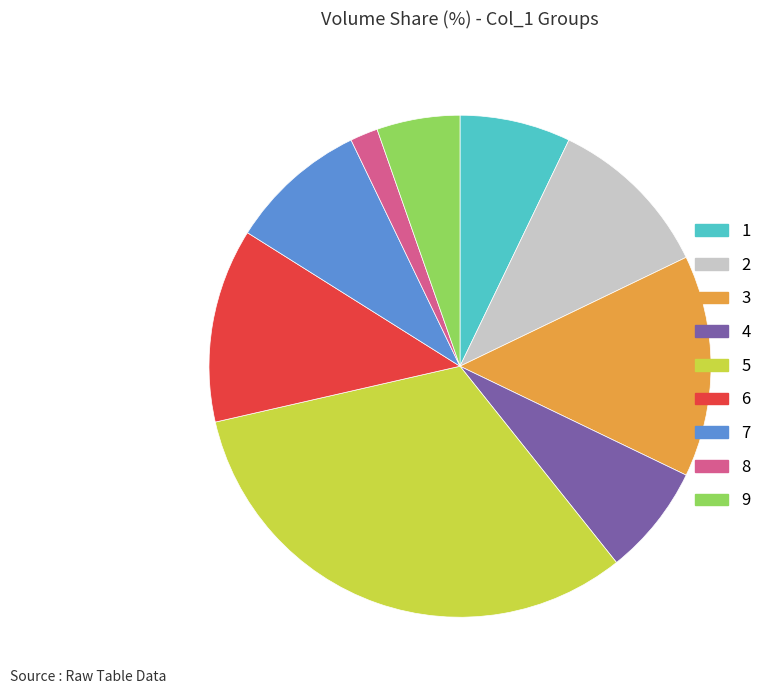

Is 8 the majority of the pie?

No